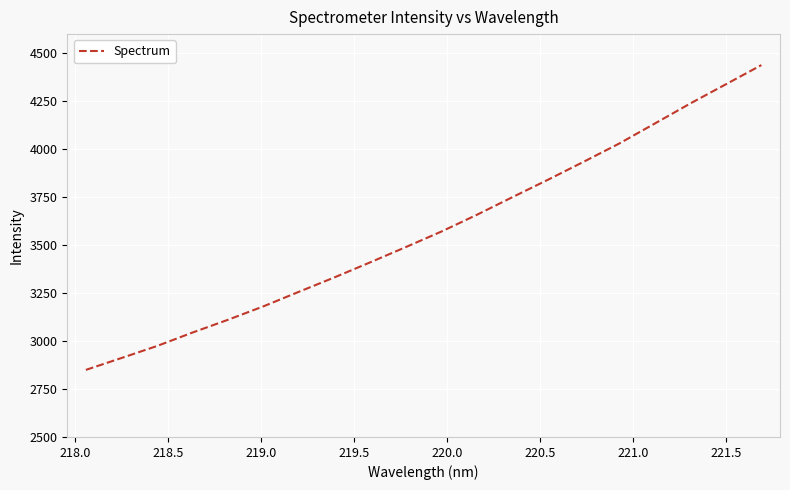

What is the difference between the maximum and minimum values?

1588.8